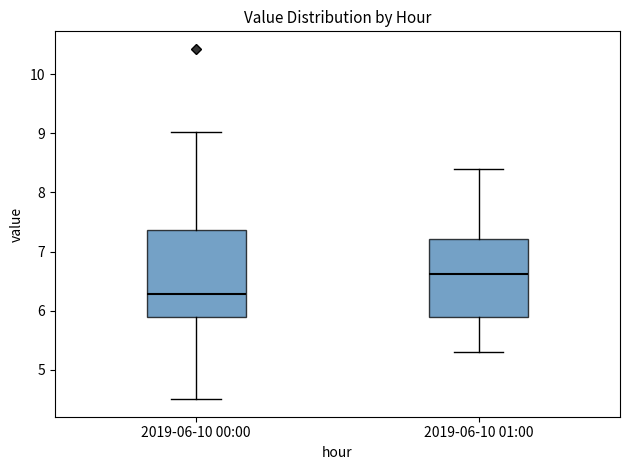

Reading left to right, read every box against the y-axis: the position of its median line, the range the box covers, and the ends of its whiskers. The values are not printed on the chart, so give them approximately, as read against the axis.

2019-06-10 00:00: median 6.3, box 5.9 to 7.4, whiskers 4.5 to 9.0
2019-06-10 01:00: median 6.6, box 5.9 to 7.2, whiskers 5.3 to 8.4